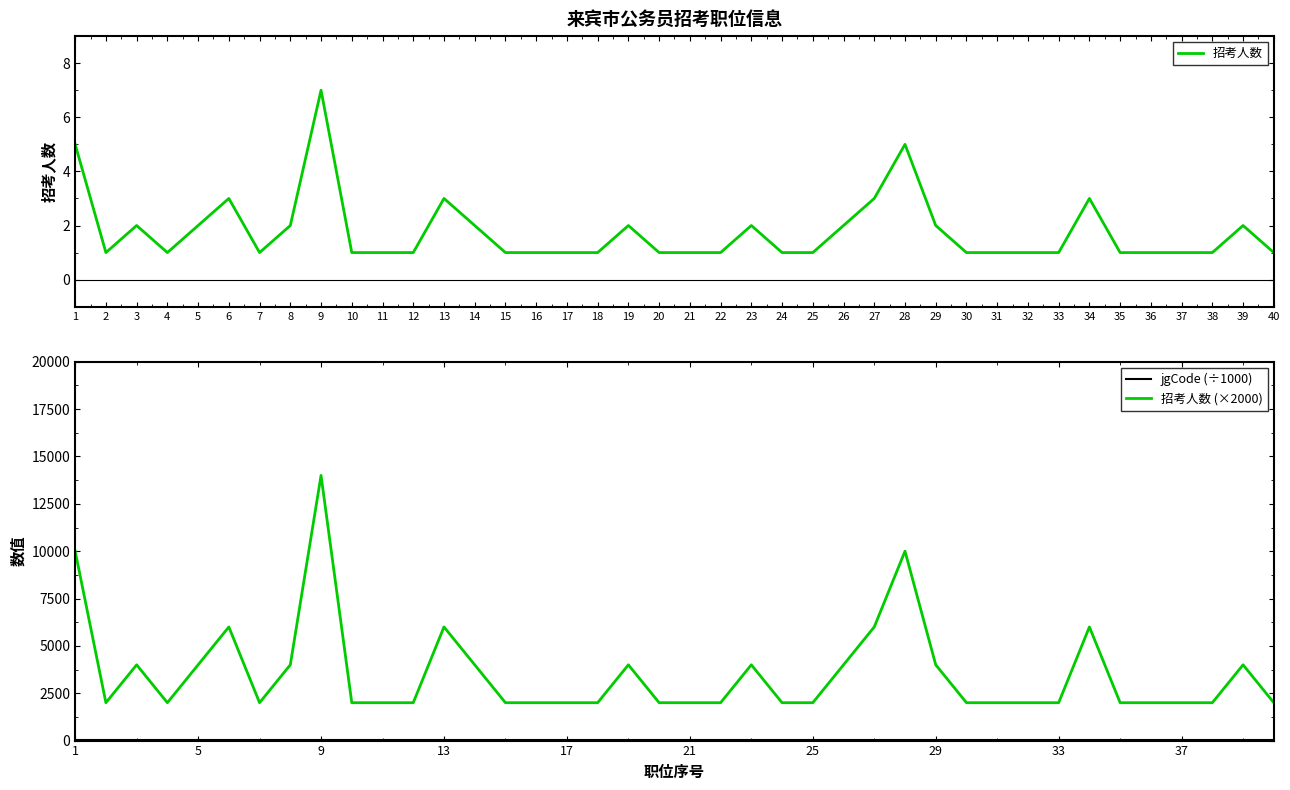

Where is the first local maximum for 招考人数?

3